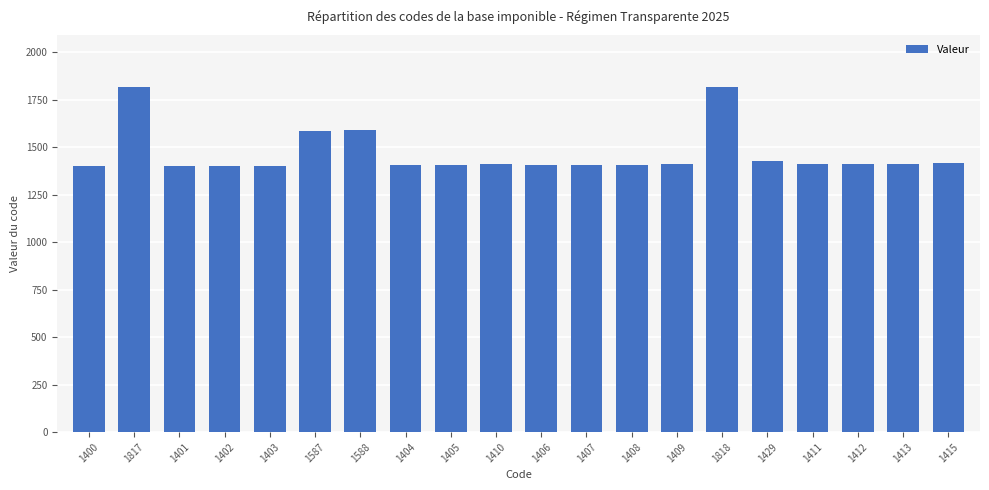

What is the ratio of the value at 1400 to the value at 1588?

0.9